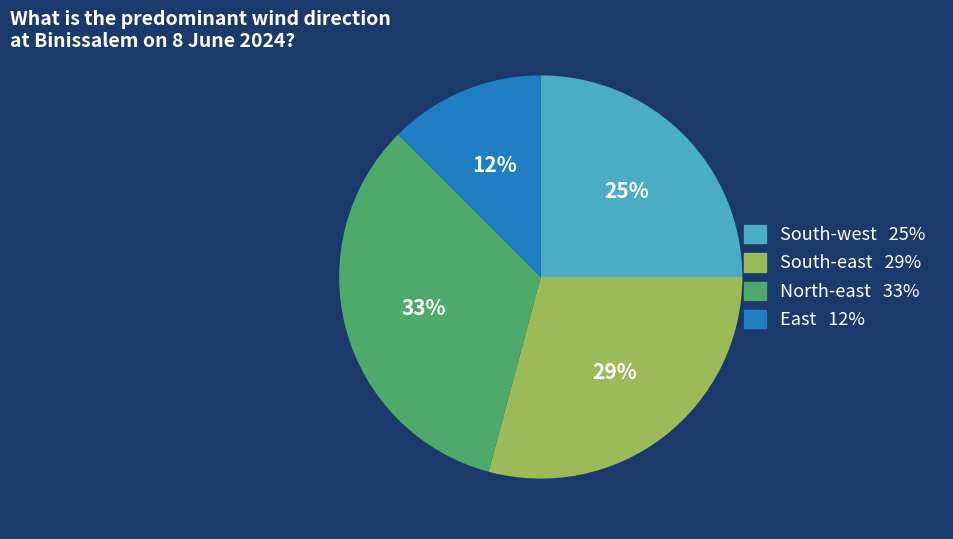

What percentage is the South-east slice, to the nearest percent?

29%